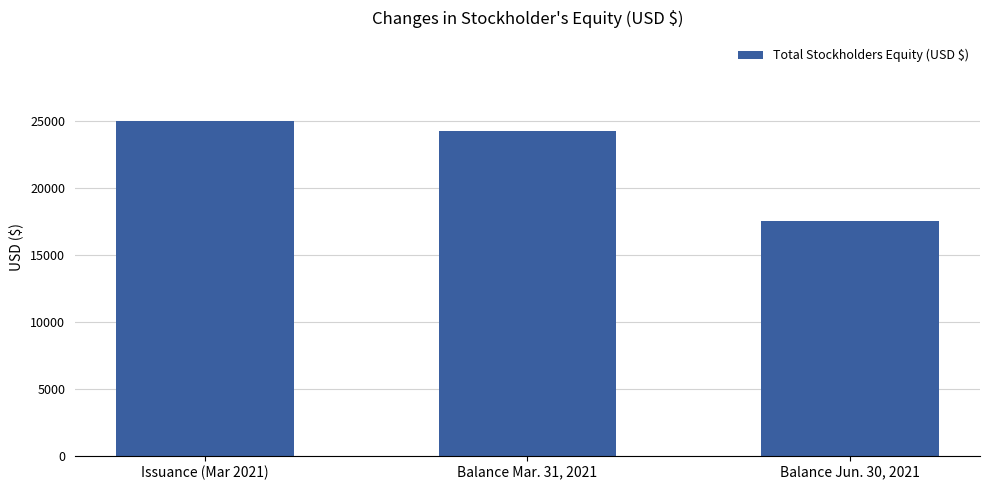

Which has a higher value, Balance Jun. 30, 2021 or Issuance (Mar 2021)?

Issuance (Mar 2021)